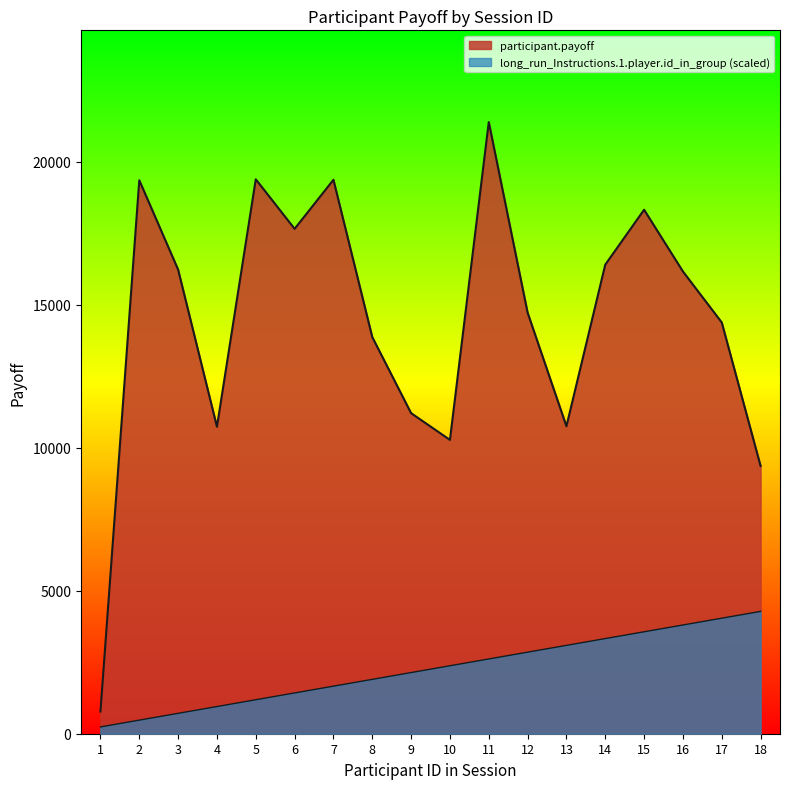

Between 9 and 16, which is larger?

16